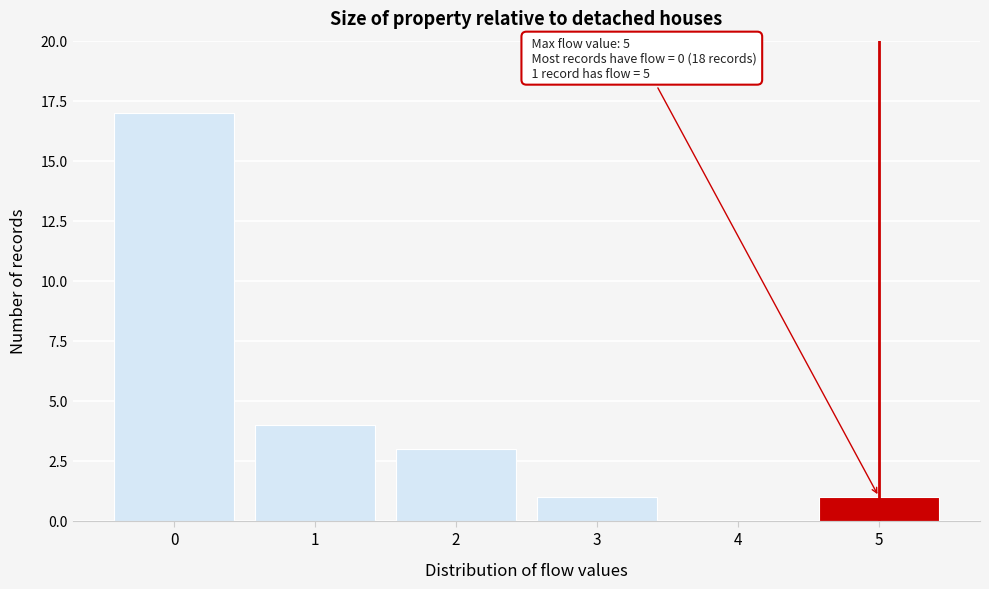

Which range on the x-axis has the tallest bar?

-0.5 to 0.5